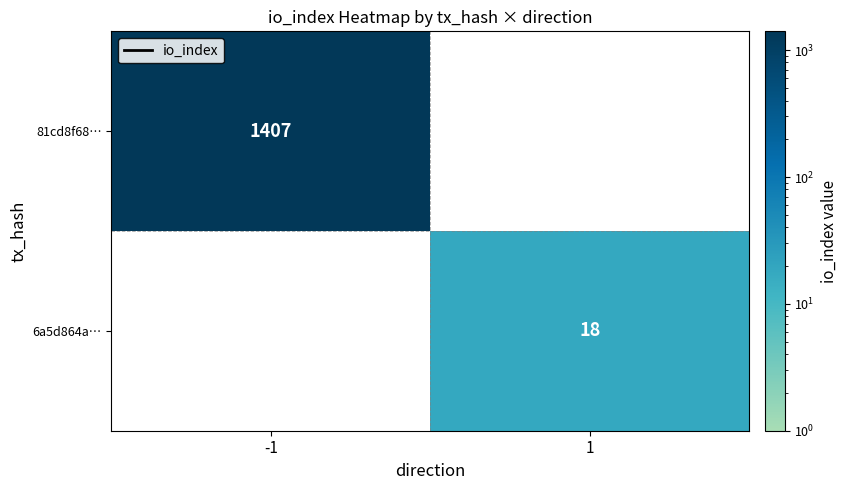

True or false: 81cd8f68… has a value of 1407 at -1.

True